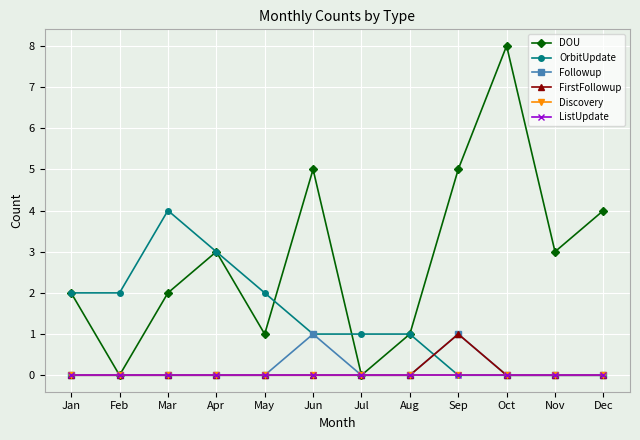

True or false: ListUpdate has more than 2 points higher than both neighbors.

False